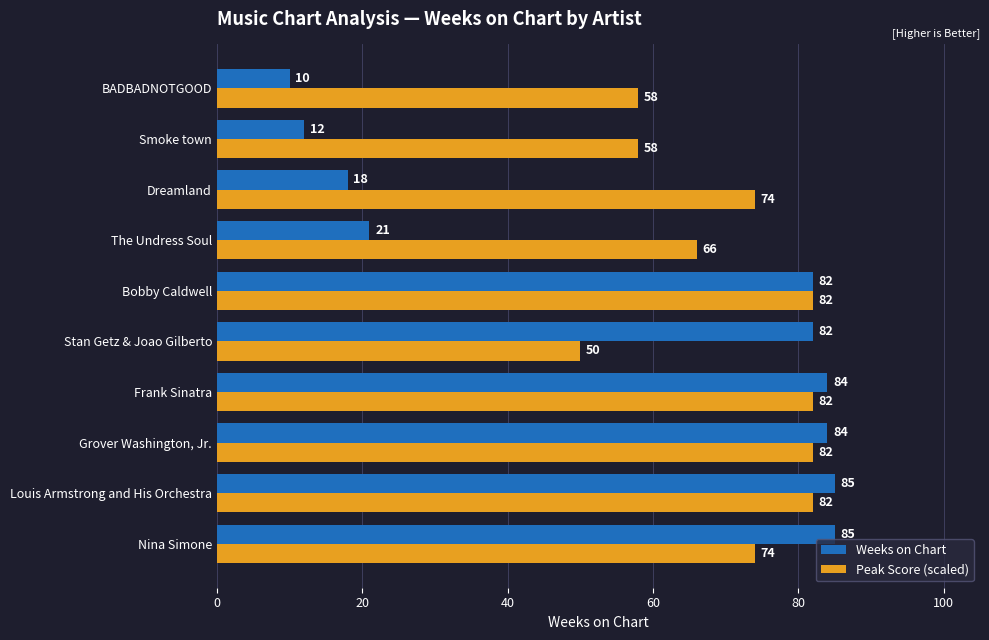

List the series in order of their overall mean, highest first.

Peak Score (scaled), Weeks on Chart